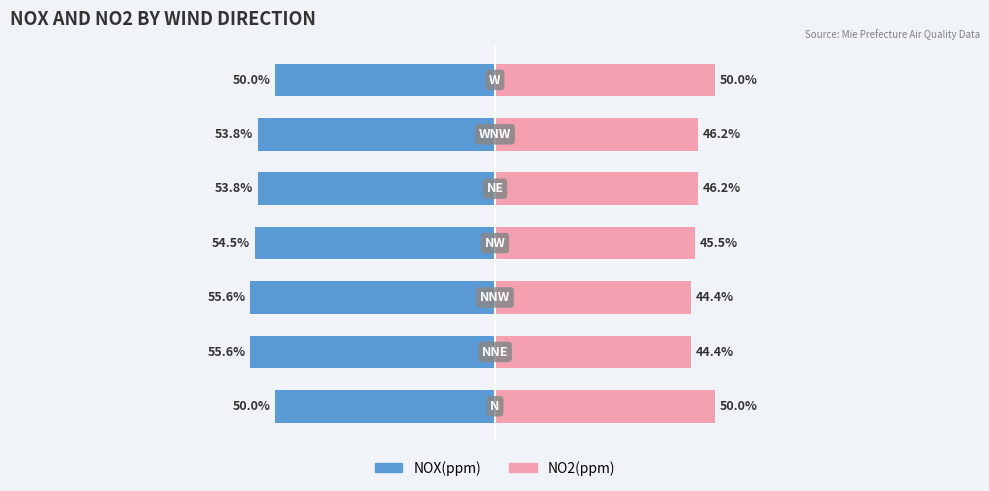

Is it true that NOX(ppm) equals -16.4 at 2?

False